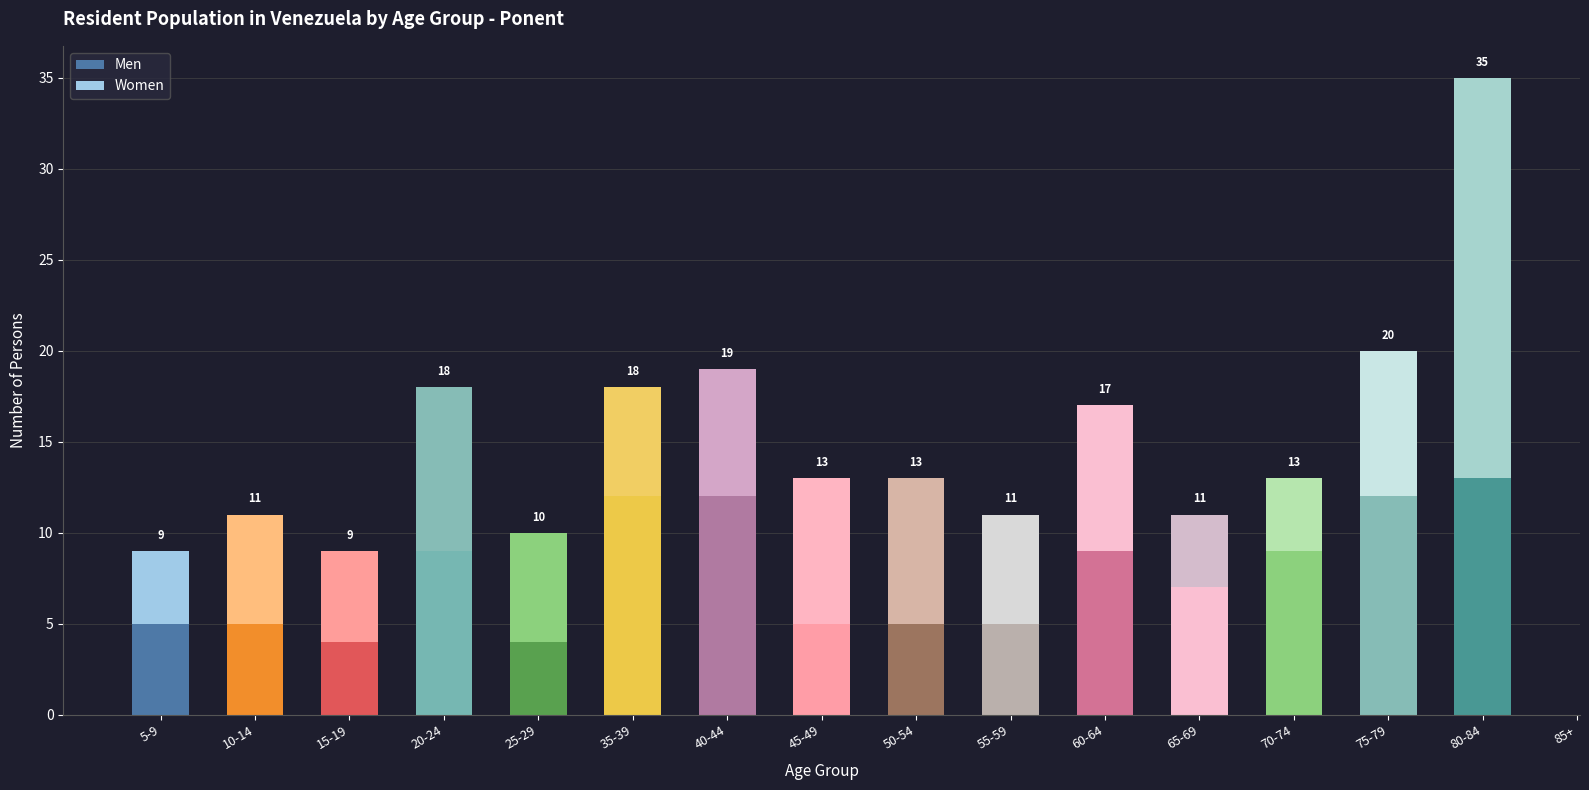

What is the value of the Women bar at the 11th from the left?

8